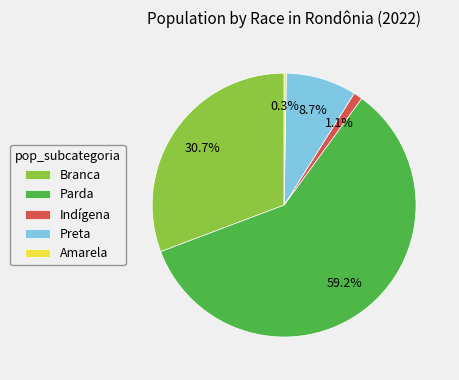

Which slice is the largest?

Parda